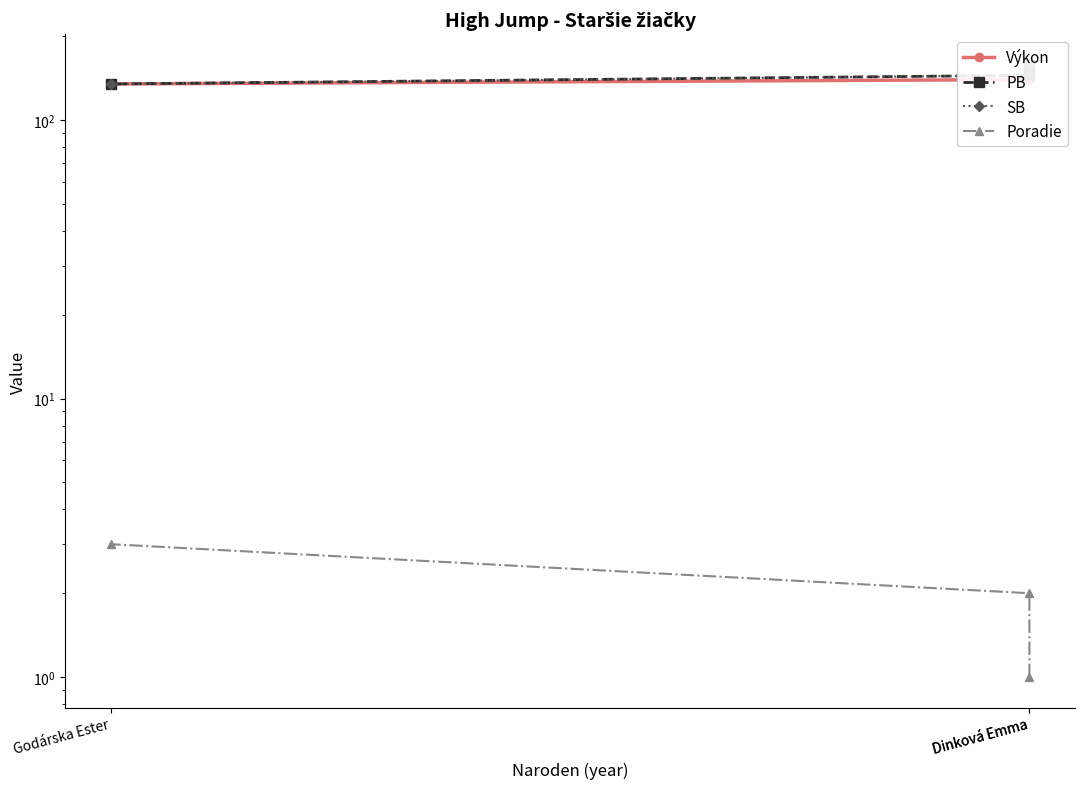

The value of Výkon at Godárska Ester is 185. True or false?

False